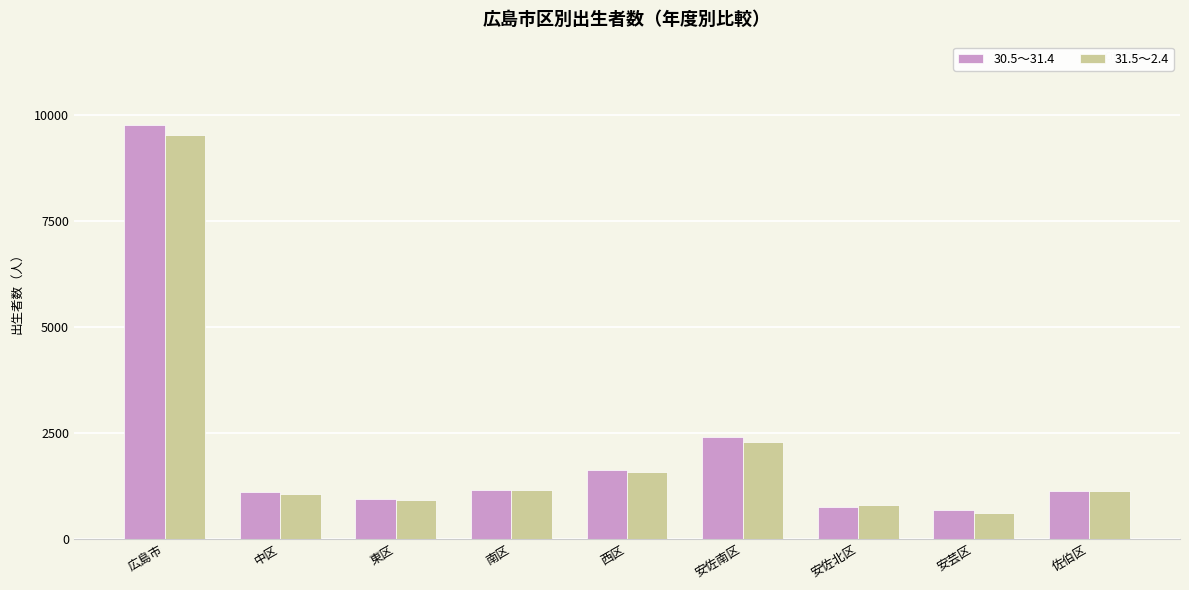

What is the difference between the maximum and minimum values in the 30.5～31.4 series?

9089